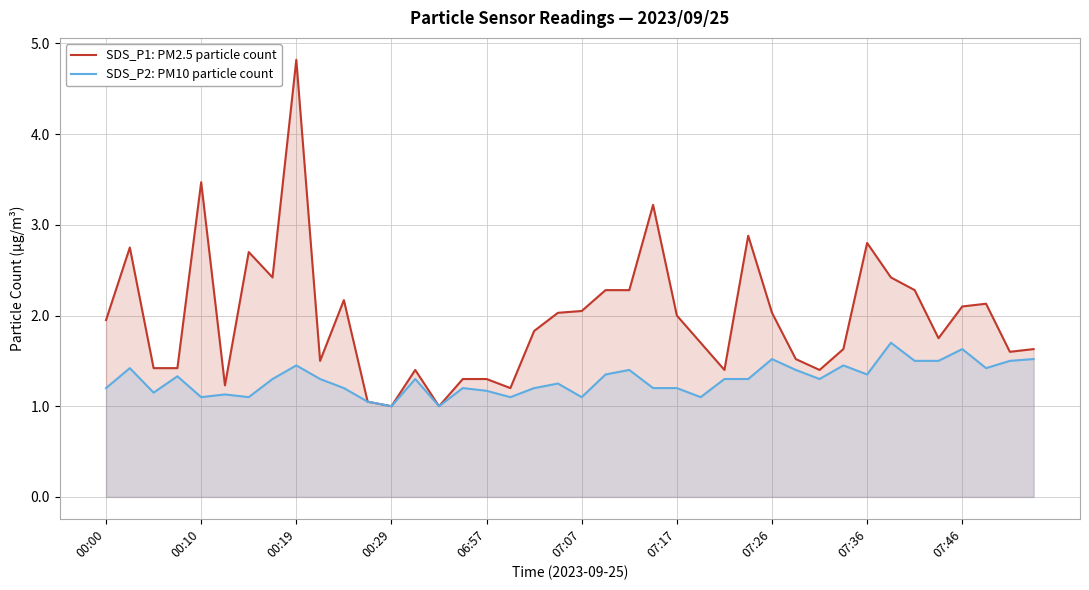

Does the chart display data point markers on the line(s)?

No